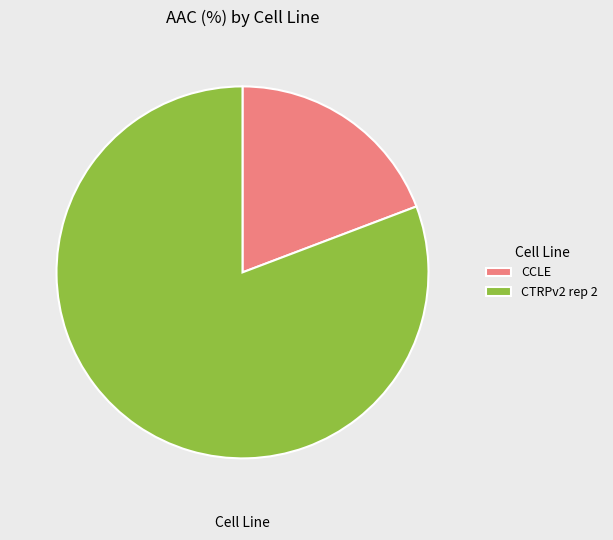

The CTRPv2 rep 2 slice represents 96% of the pie. True or false?

False